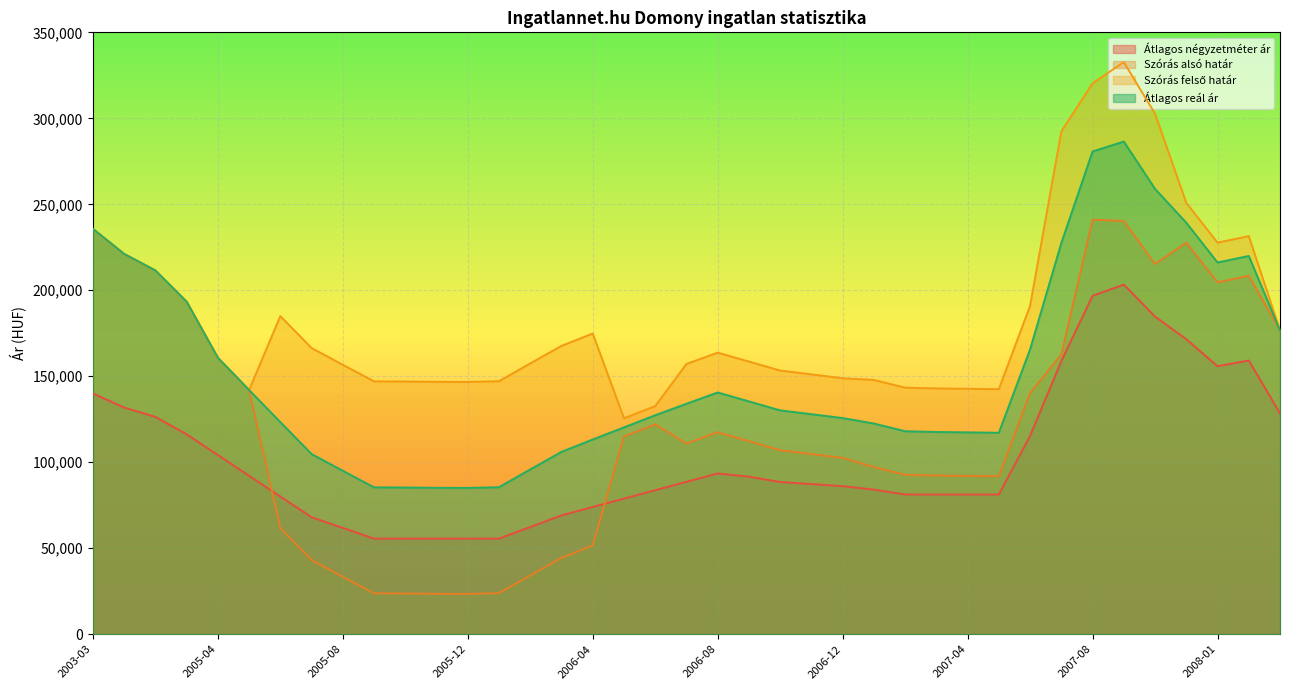

What is the label of the 13th point from the right?

2007-02